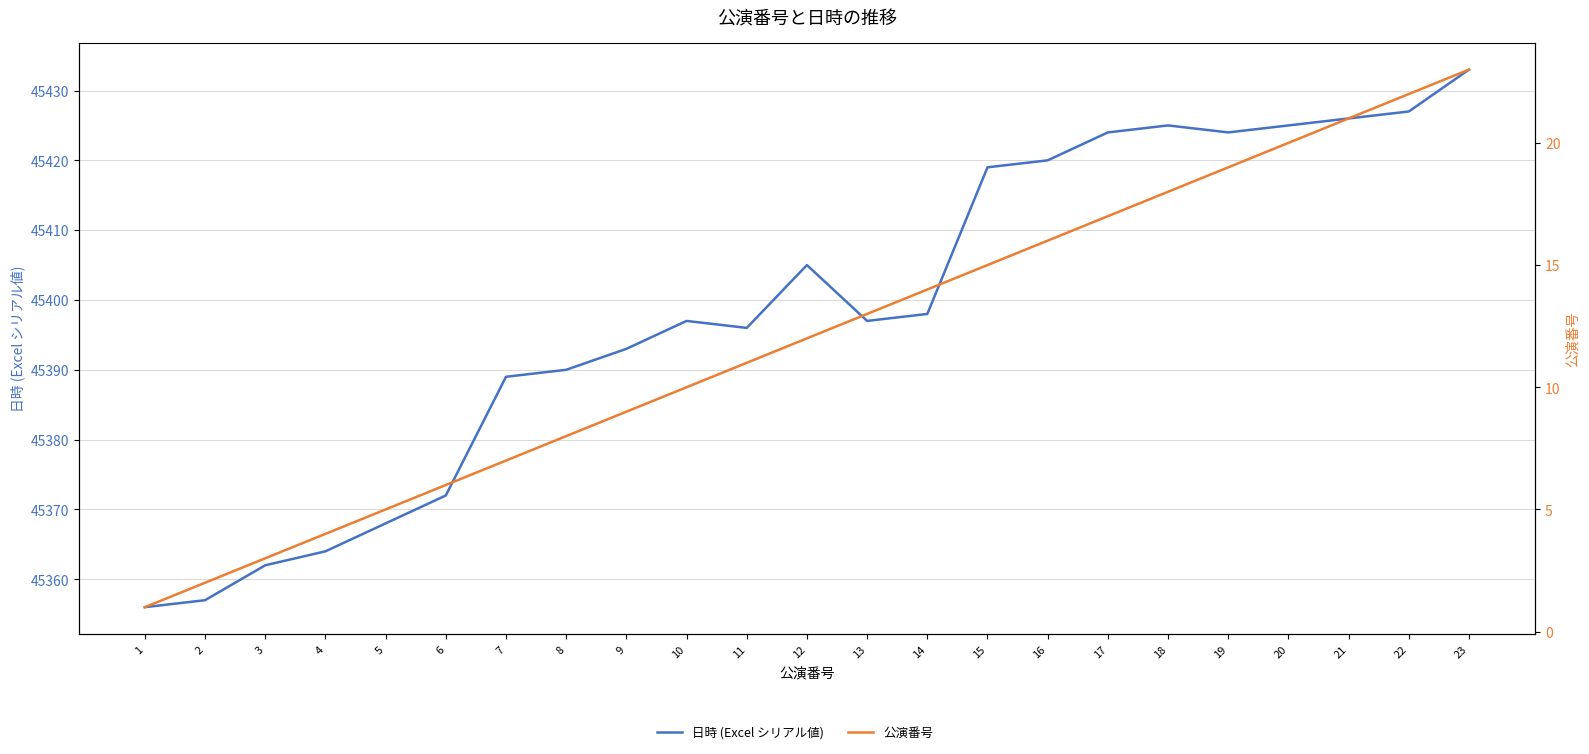

At how many categories does at least one series exceed 12712?

23